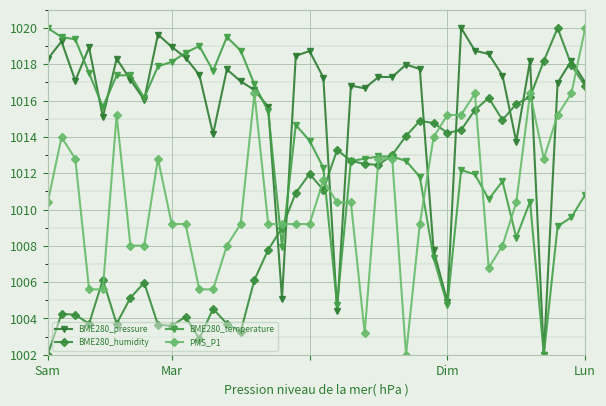

What is the minimum value shown in the chart?

1002.0